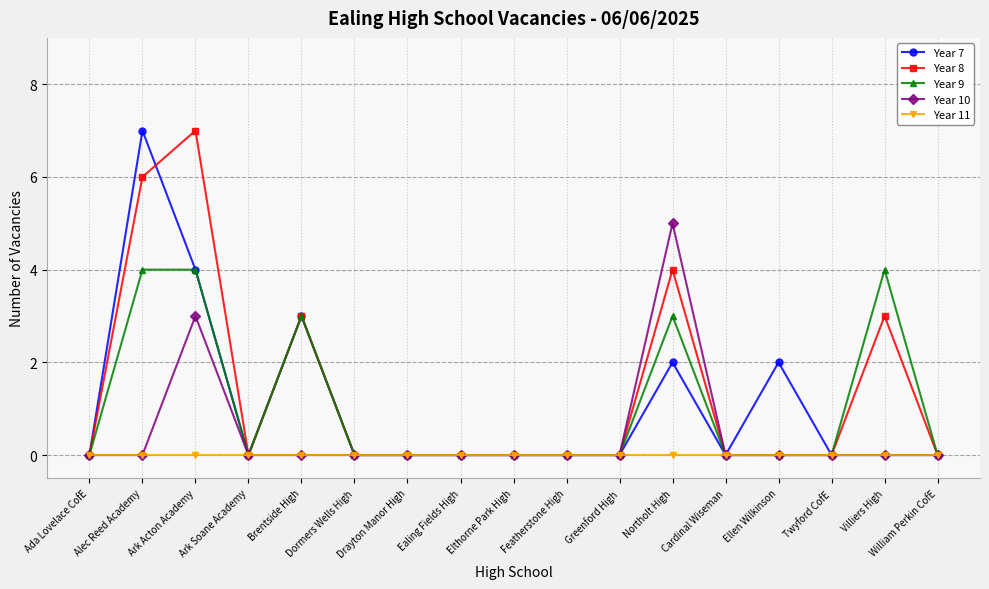

The value of Year 9 at Brentside High is 5. True or false?

False